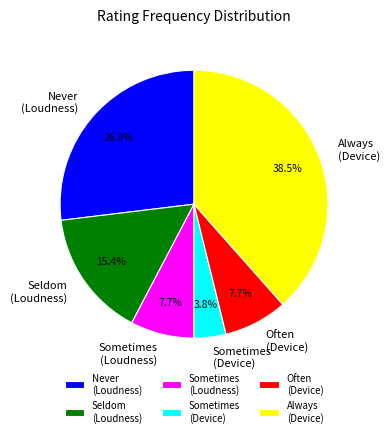

Which has a higher value, Sometimes (Device) or Never (Loudness)?

Never (Loudness)